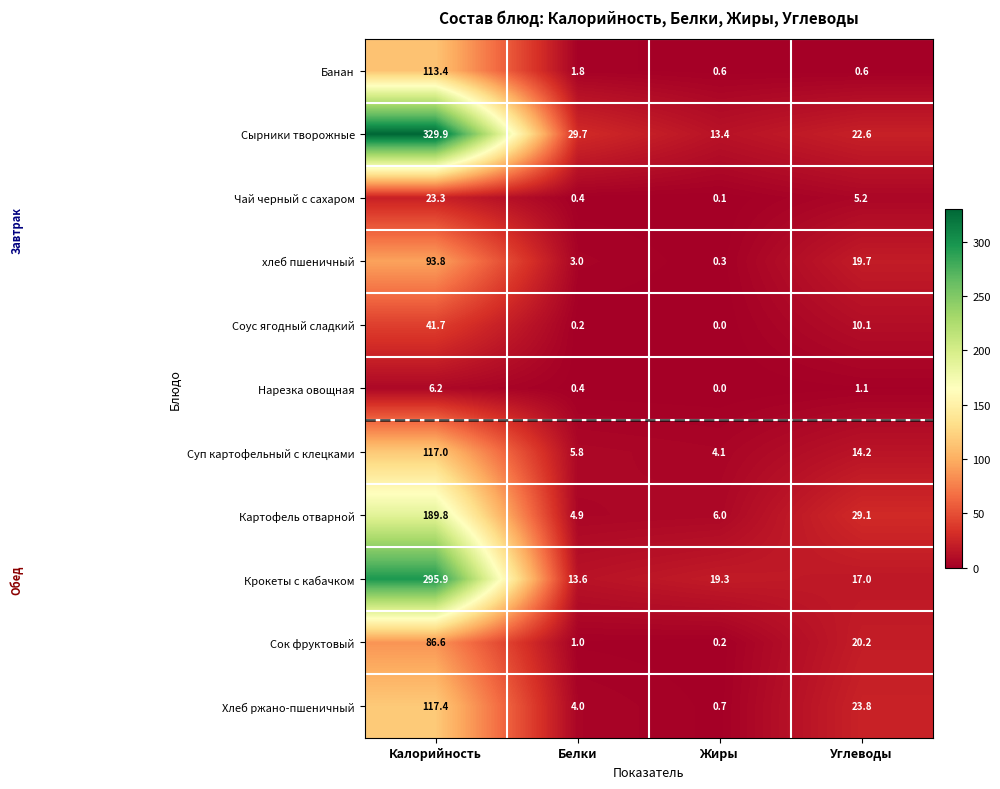

The Суп картофельный с клецками series shows 22.2 at Углеводы. True or false?

False